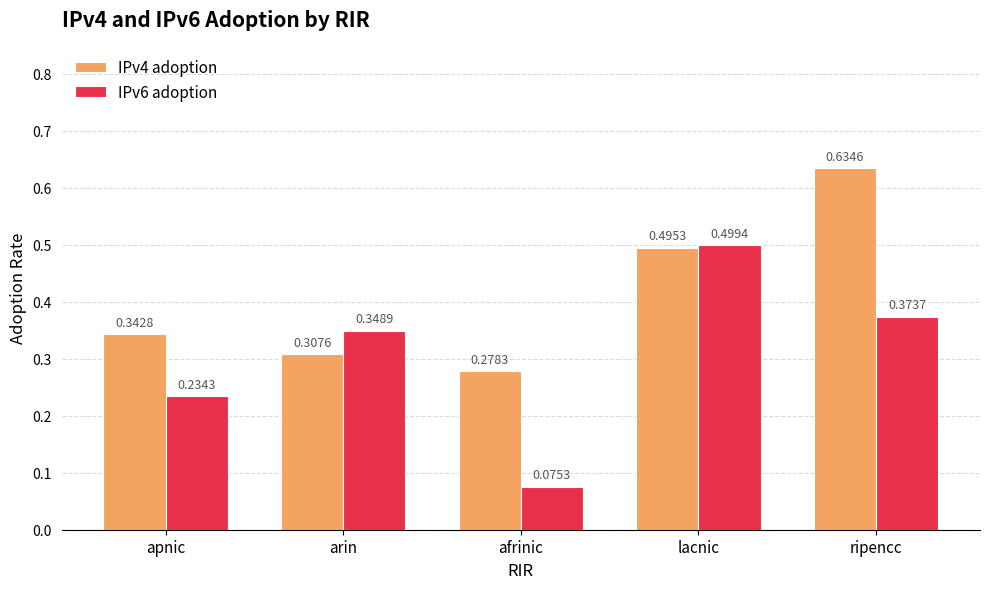

At which category is the sum across all series the highest?

ripencc